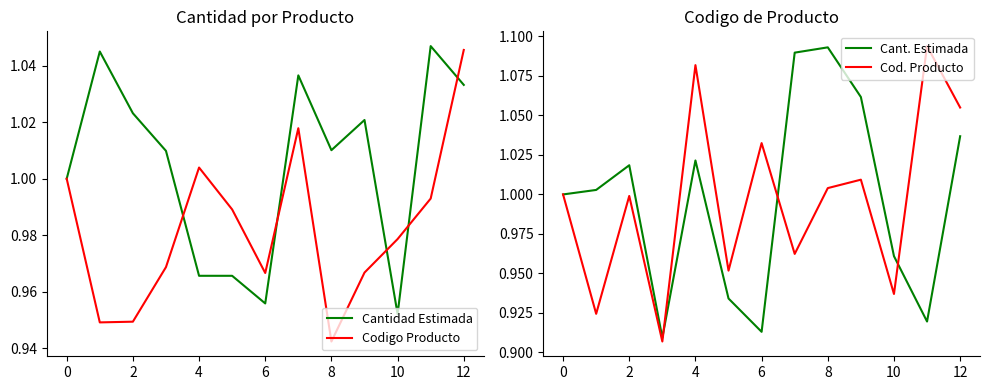

What is the sum of all Cantidad Estimada values?

13.1